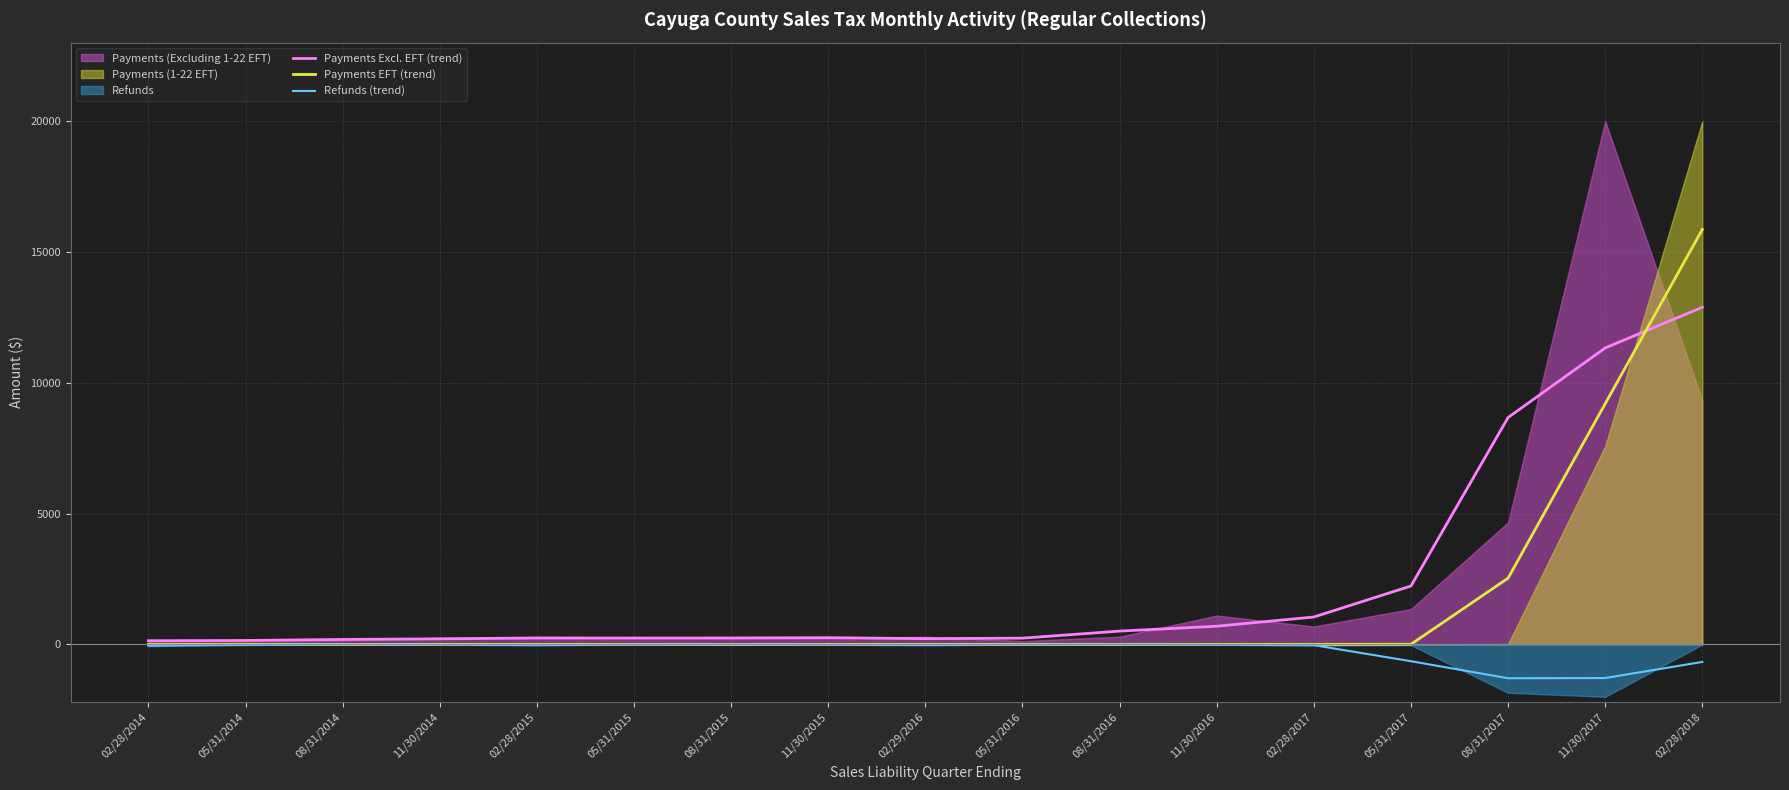

What is the difference between the second highest and second lowest values in the Refunds (trend) series?

1280.1